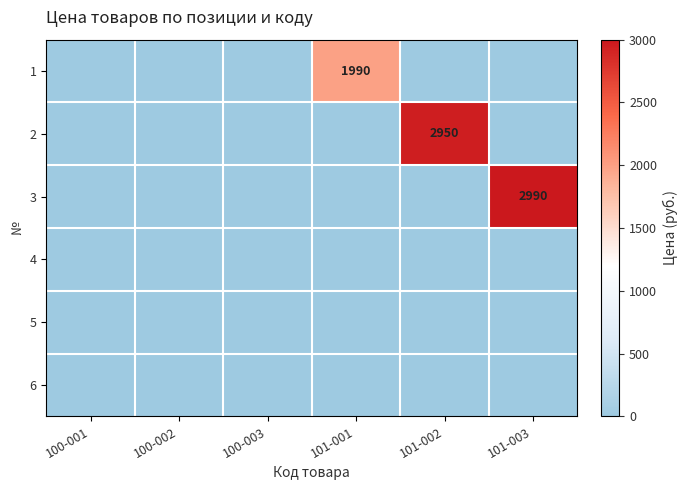

The 3 series shows -943 at 101-001. True or false?

False